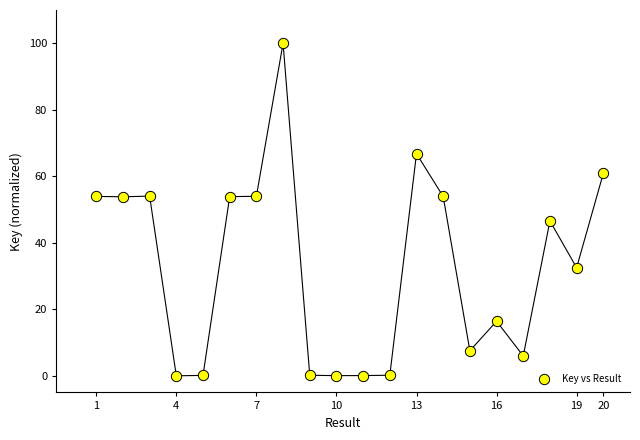

What is the range of X values (max minus min)?

19.0